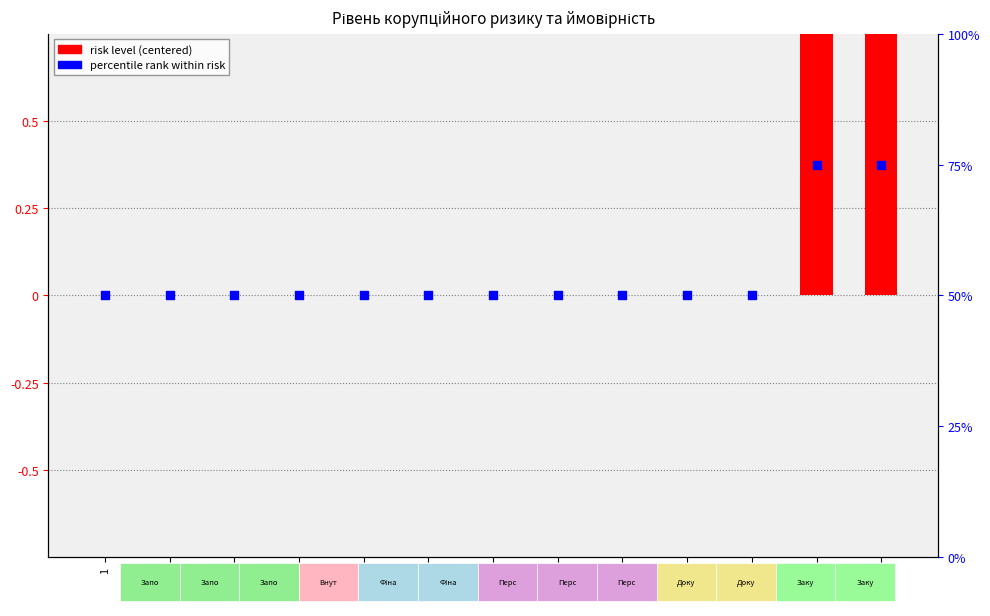

At which category is the sum across all series the highest?

12